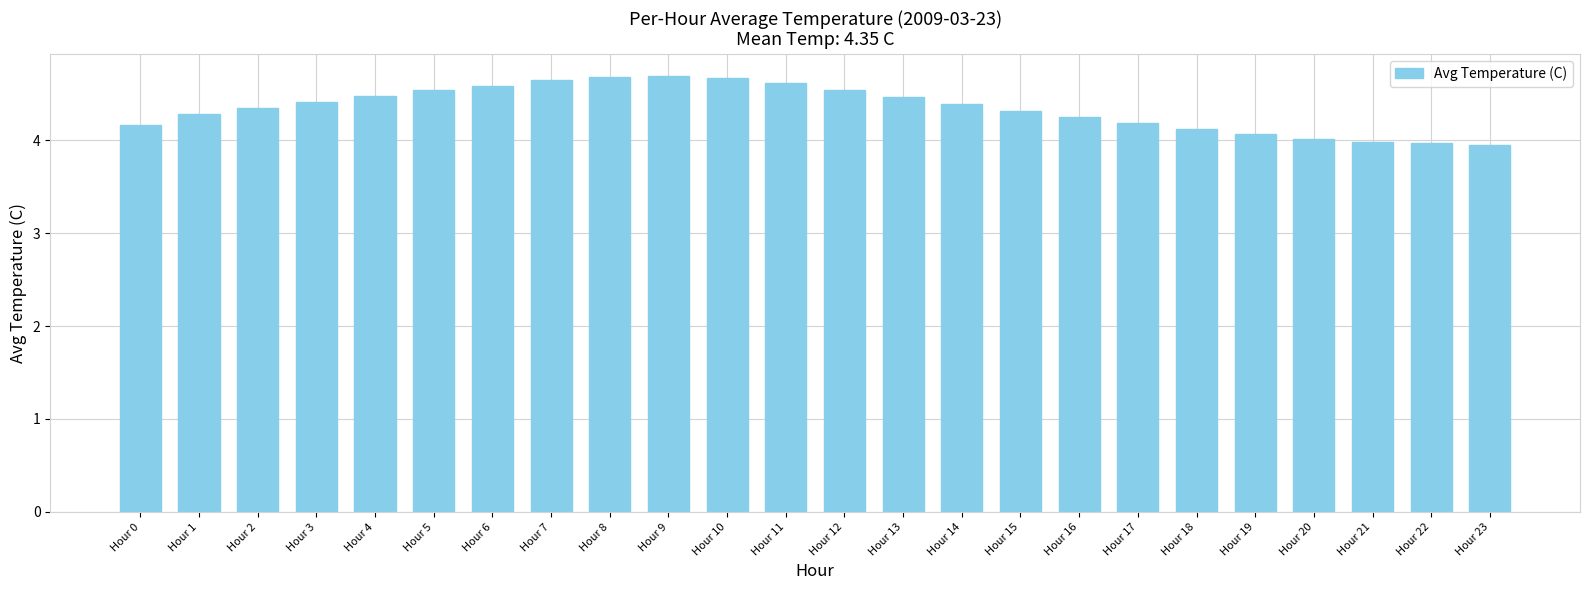

How many series are shown in this chart?

1